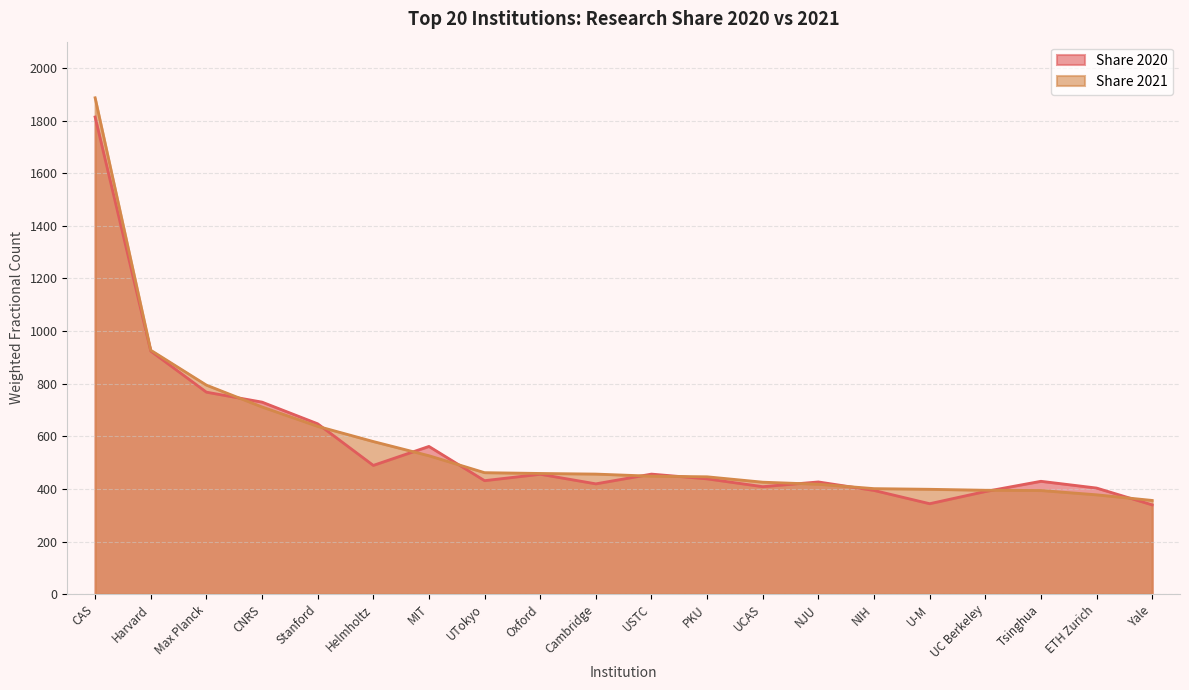

What position from the right is PKU?

9